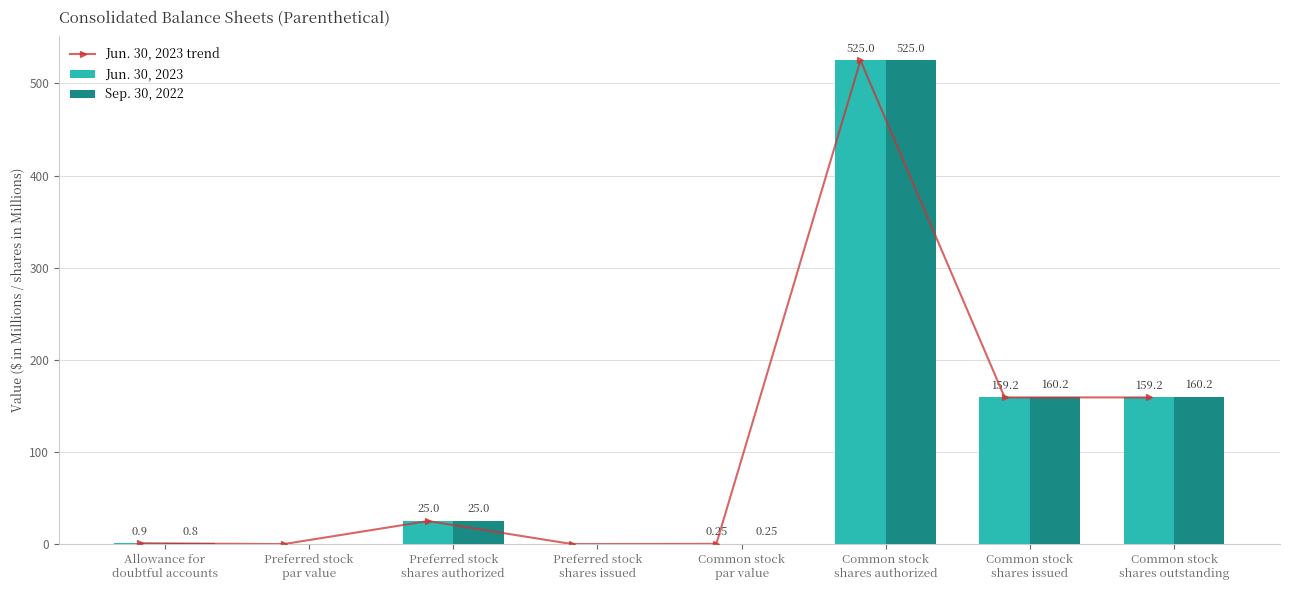

Reading left to right, what are all the values shown in this chart?

Jun. 30, 2023 trend: Allowance for
doubtful accounts=0.9	Preferred stock
par value=0.0	Preferred stock
shares authorized=25.0	Preferred stock
shares issued=0.0	Common stock
par value=0.2	Common stock
shares authorized=525.0	Common stock
shares issued=159.2	Common stock
shares outstanding=159.2
Jun. 30, 2023: Allowance for
doubtful accounts=0.9	Preferred stock
par value=0.0	Preferred stock
shares authorized=25.0	Preferred stock
shares issued=0.0	Common stock
par value=0.2	Common stock
shares authorized=525.0	Common stock
shares issued=159.2	Common stock
shares outstanding=159.2
Sep. 30, 2022: Allowance for
doubtful accounts=0.8	Preferred stock
par value=0.0	Preferred stock
shares authorized=25.0	Preferred stock
shares issued=0.0	Common stock
par value=0.2	Common stock
shares authorized=525.0	Common stock
shares issued=160.2	Common stock
shares outstanding=160.2